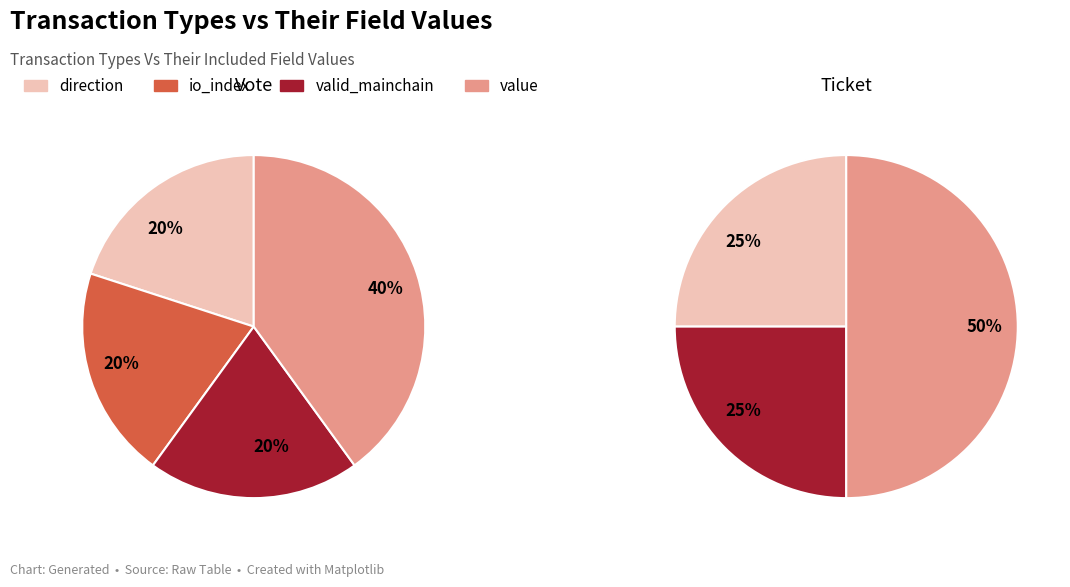

Does any single category account for the majority?

Yes